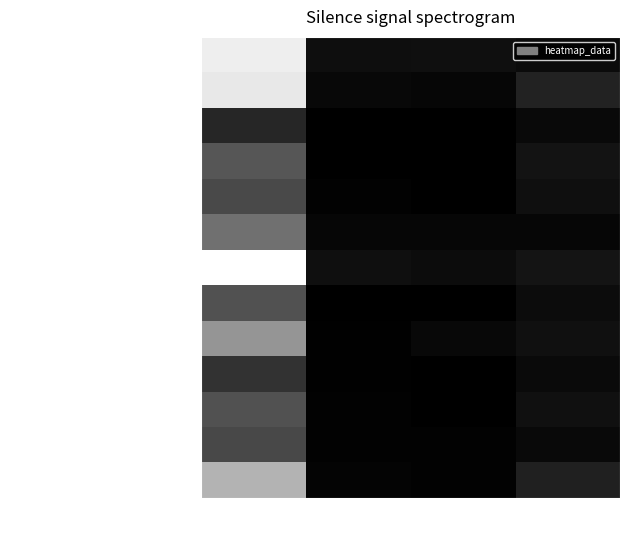

Reading left to right, list all the values displayed in this chart.

Шницель "Нежный" с маслом: Калорийность=0.9	Белки=0.1	Жиры=0.1	Углеводы=0.0
Каша гречневая рассыпчатая: Калорийность=0.9	Белки=0.0	Жиры=0.0	Углеводы=0.1
Чай с сахаром: Калорийность=0.2	Белки=0.0	Жиры=0.0	Углеводы=0.0
Груша: Калорийность=0.3	Белки=0.0	Жиры=0.0	Углеводы=0.1
Батон витаминный (завтрак): Калорийность=0.3	Белки=0.0	Жиры=0.0	Углеводы=0.1
Солянка домашняя со сметаной: Калорийность=0.4	Белки=0.0	Жиры=0.0	Углеводы=0.0
Запеканка картофельная с мясом: Калорийность=1.0	Белки=0.1	Жиры=0.0	Углеводы=0.1
Компот из кураги: Калорийность=0.3	Белки=0.0	Жиры=0.0	Углеводы=0.0
Вафли: Калорийность=0.6	Белки=0.0	Жиры=0.0	Углеводы=0.1
Хлеб полезный: Калорийность=0.2	Белки=0.0	Жиры=0.0	Углеводы=0.0
Батон витаминный (обед): Калорийность=0.3	Белки=0.0	Жиры=0.0	Углеводы=0.1
Йогурт фруктовый питьевой: Калорийность=0.3	Белки=0.0	Жиры=0.0	Углеводы=0.0
Сдоба обыкновенная: Калорийность=0.7	Белки=0.0	Жиры=0.0	Углеводы=0.1